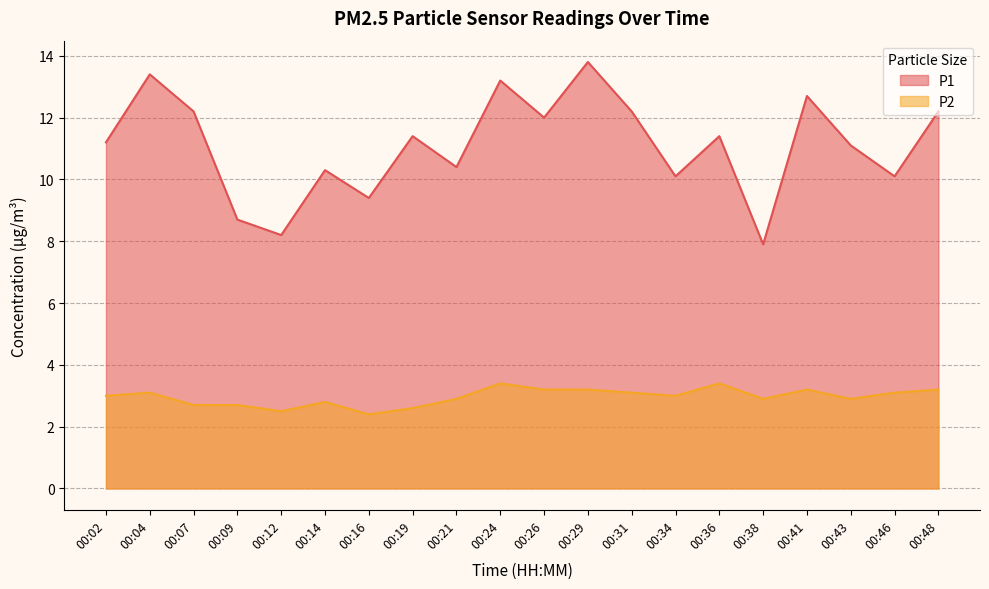

Which series changed the most between 00:04 and 00:24?

P2